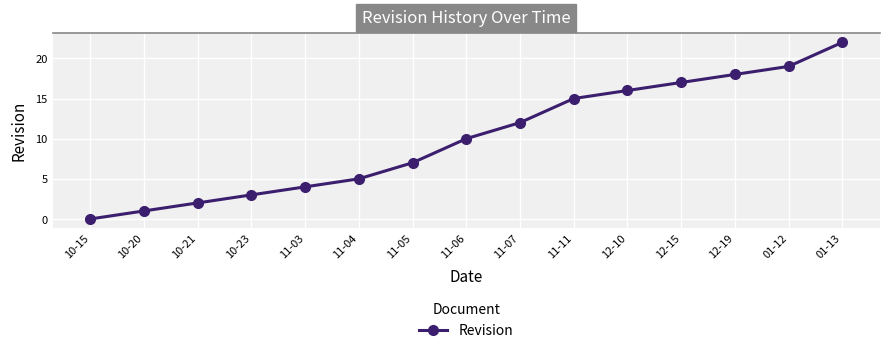

Reading left to right, extract all data points from this chart.

10-15=0	10-20=1	10-21=2	10-23=3	11-03=4	11-04=5	11-05=7	11-06=10	11-07=12	11-11=15	12-10=16	12-15=17	12-19=18	01-12=19	01-13=22